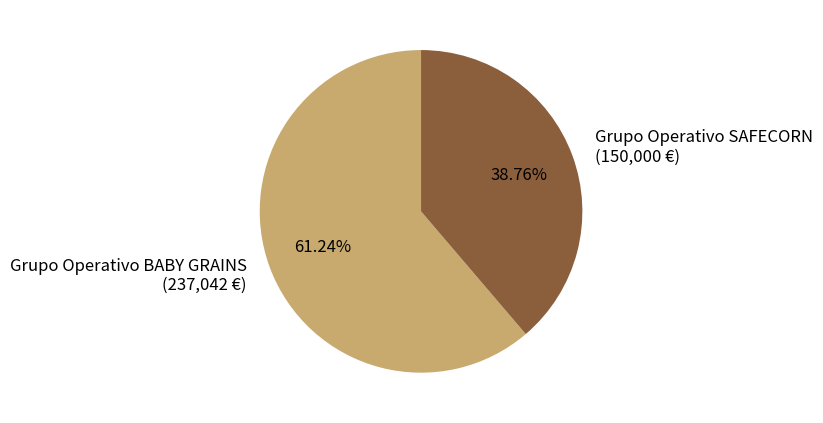

What percentage is NOT represented by Grupo Operativo SAFECORN?

61.2%